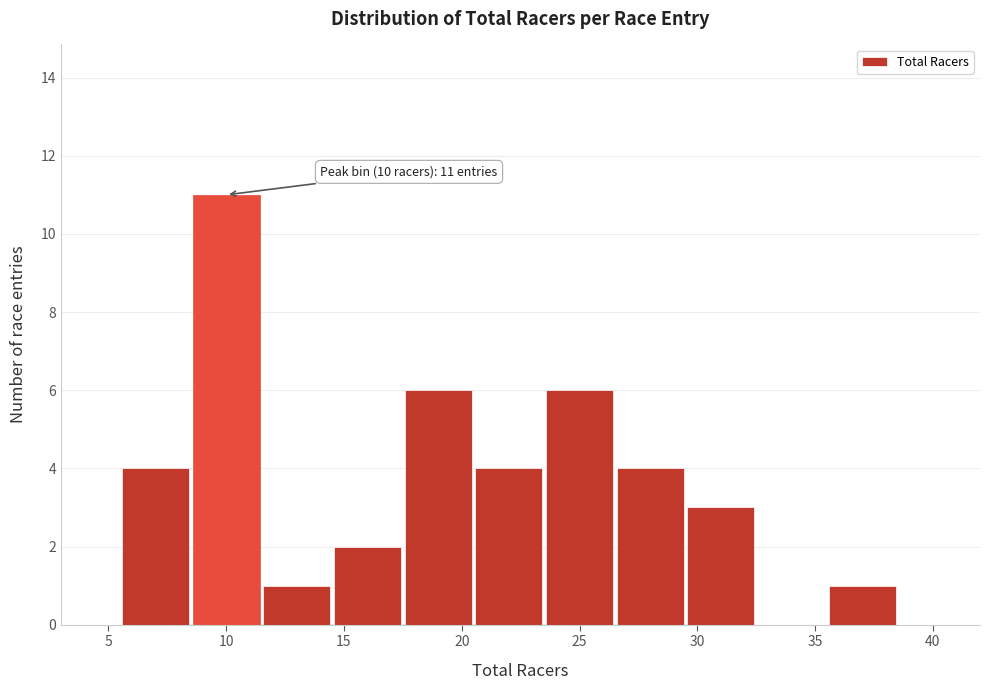

Which range on the x-axis has the tallest bar?

8.5 to 11.5